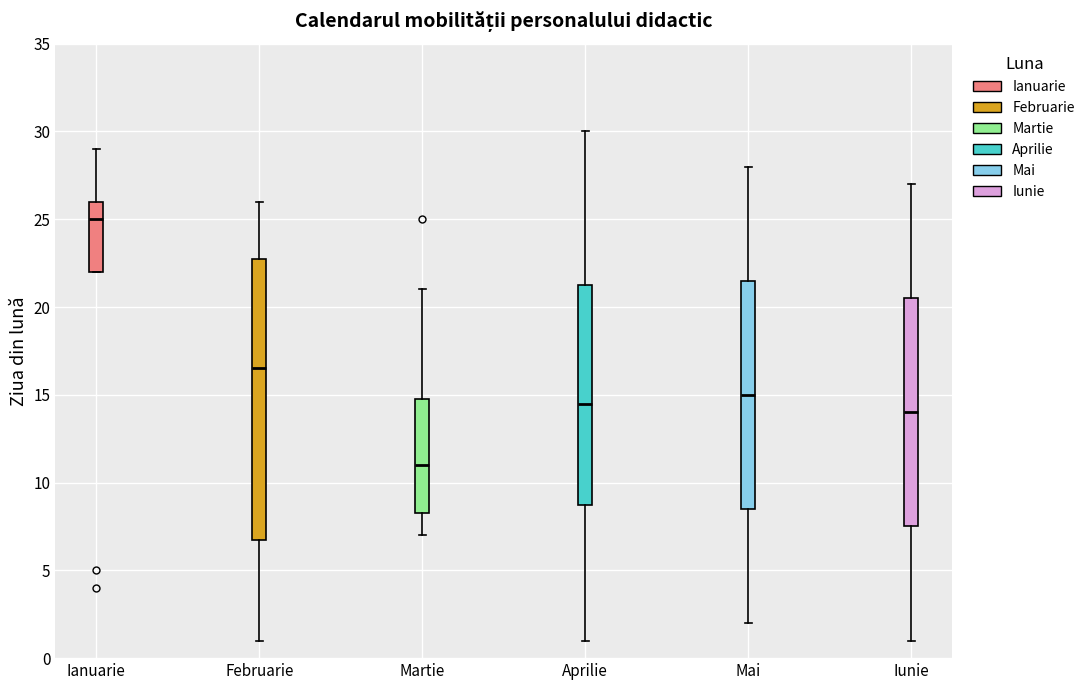

Comparing the boxes themselves (not the whiskers), which one is the tallest?

Februarie